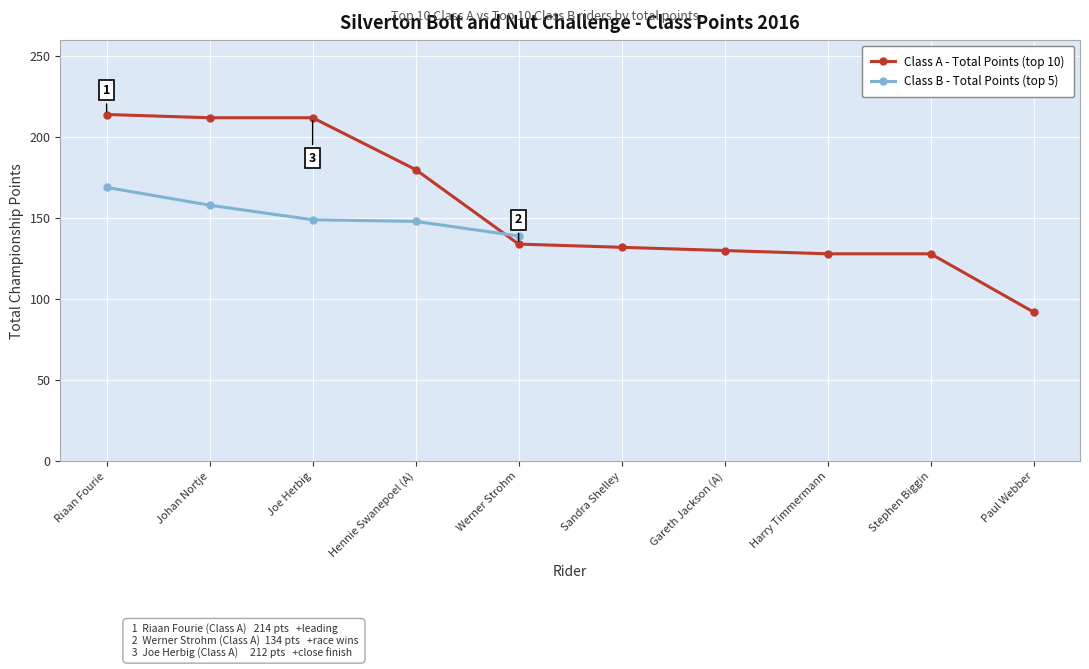

List the labels in order of value, smallest first.

Paul Webber, Harry Timmermann, Stephen Biggin, Gareth Jackson (A), Sandra Shelley, Werner Strohm, Hennie Swanepoel (A), Johan Nortje, Joe Herbig, Riaan Fourie